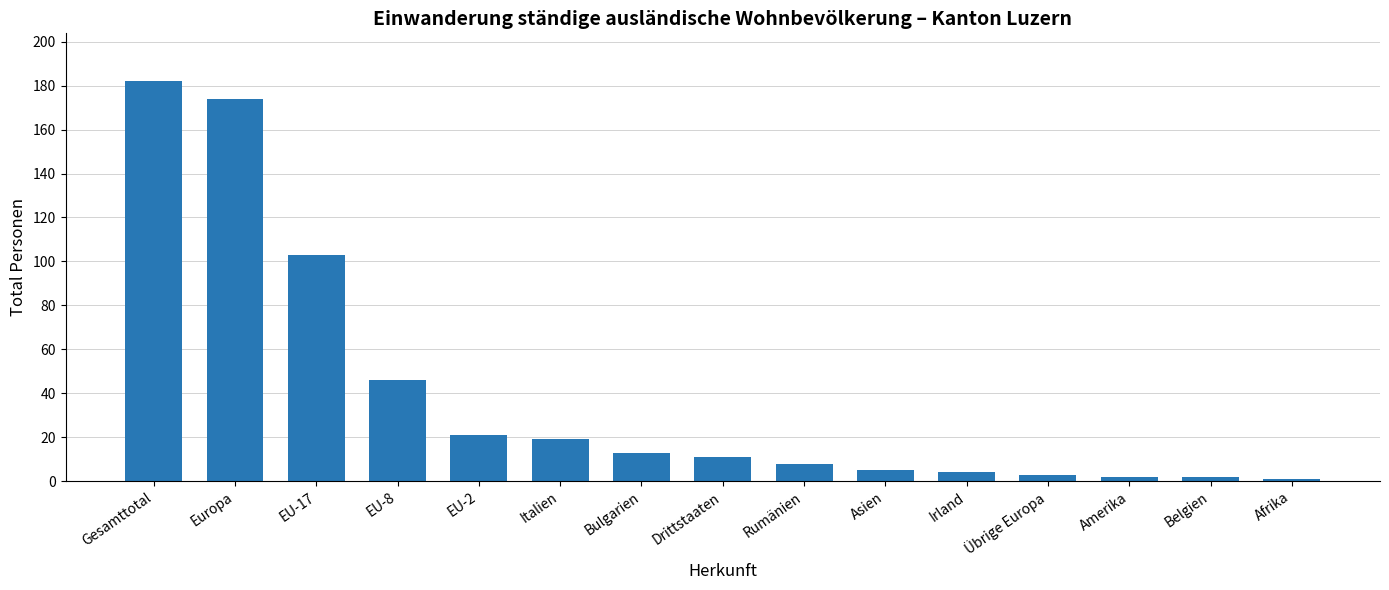

What is the label of the 5th bar from the left?

EU-2